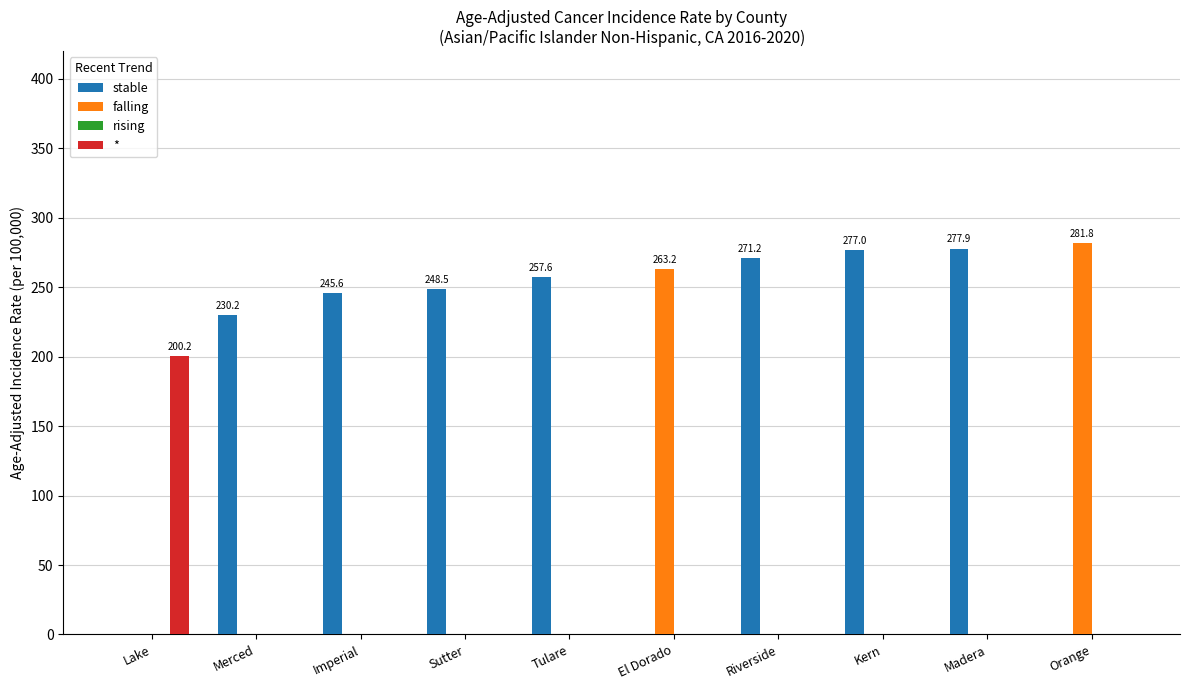

Is it true that * equals 0.0 at Imperial?

True